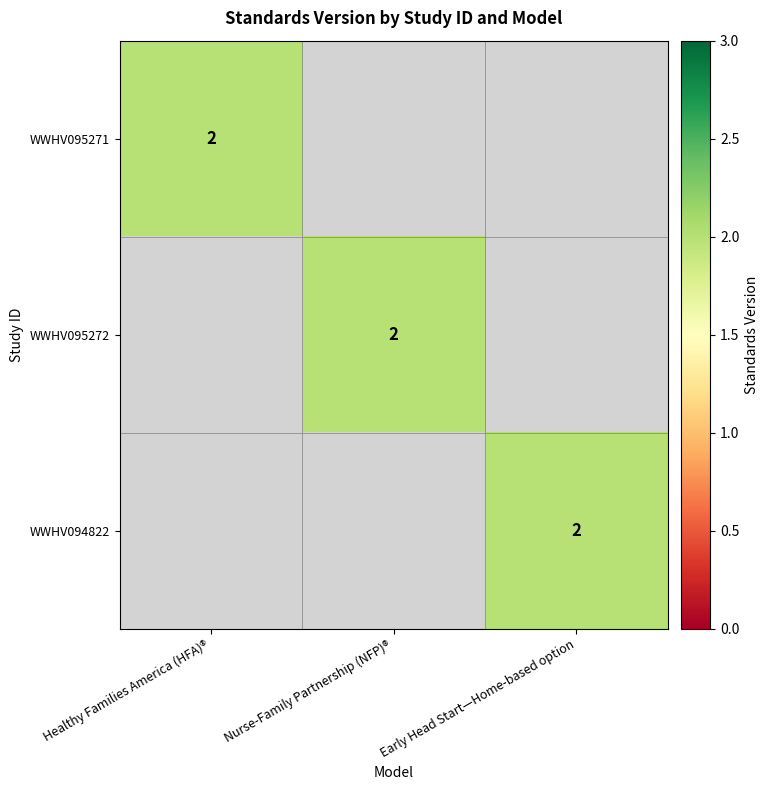

True or false: WWHV095271 has a value of 2 at Healthy Families America (HFA)®.

True